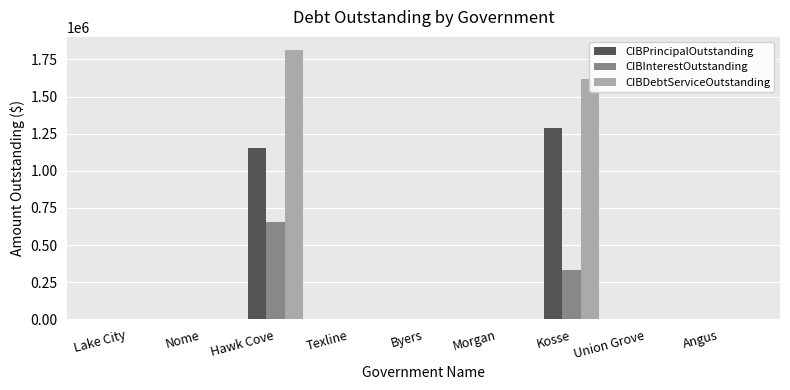

Is it true that CIBPrincipalOutstanding equals 645800.5 at Lake City?

False